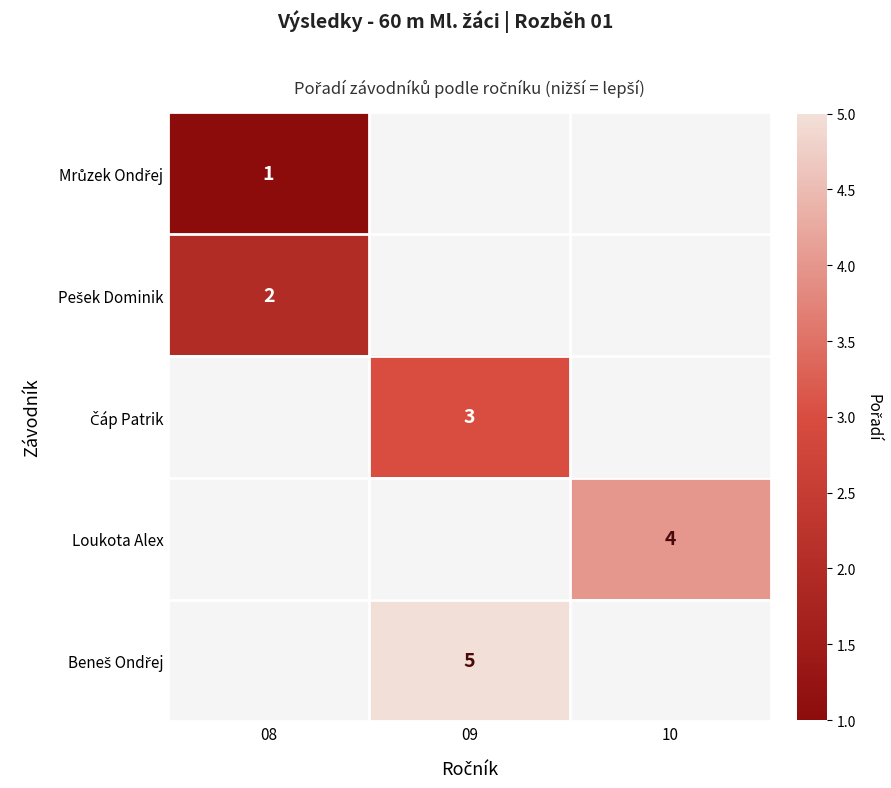

The value of Loukota Alex at 10 is 4. True or false?

True